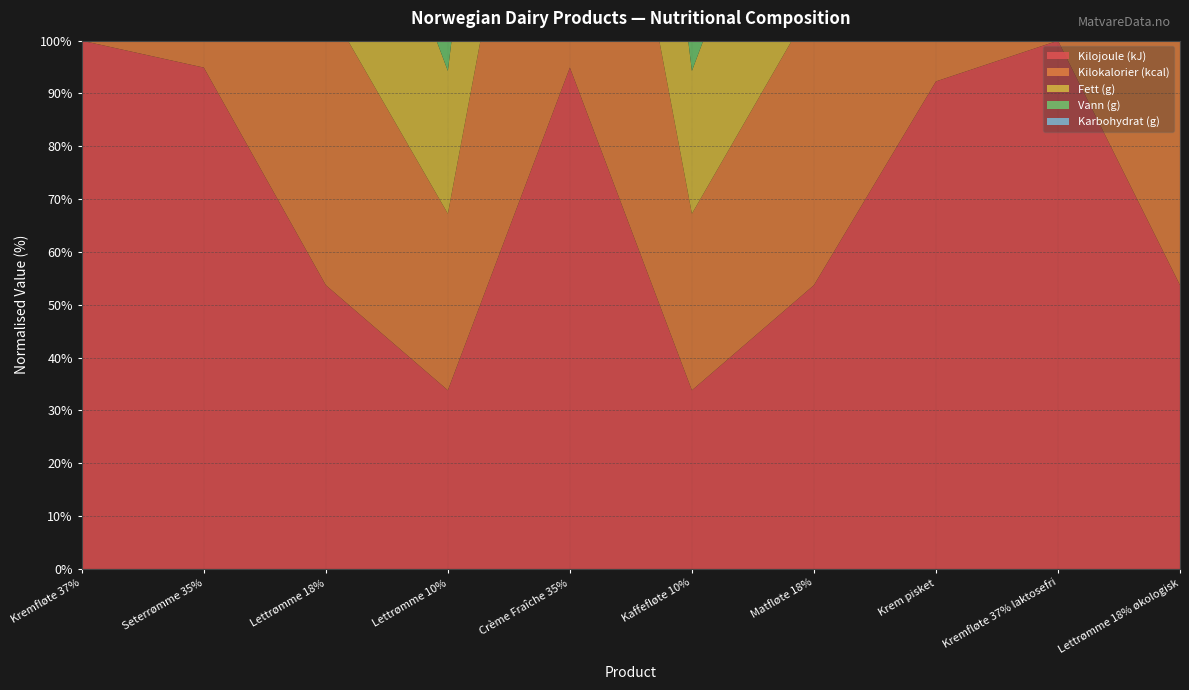

Reading right to left, extract all data points from this chart.

Kilojoule (kJ): 780.0	1452.0	1340.0	780.0	491.0	1378.0	491.0	780.0	1378.0	1452.0
Kilokalorier (kcal): 189.0	353.0	325.0	189.0	118.0	335.0	118.0	189.0	335.0	353.0
Fett (g): 18.0	37.0	33.0	18.0	10.0	35.0	10.0	18.0	35.0	37.0
Vann (g): 75.0	58.0	60.0	75.0	83.0	60.0	83.0	75.0	60.0	58.0
Karbohydrat (g): 3.7	2.9	5.0	3.7	4.1	2.9	4.1	3.7	2.9	2.9